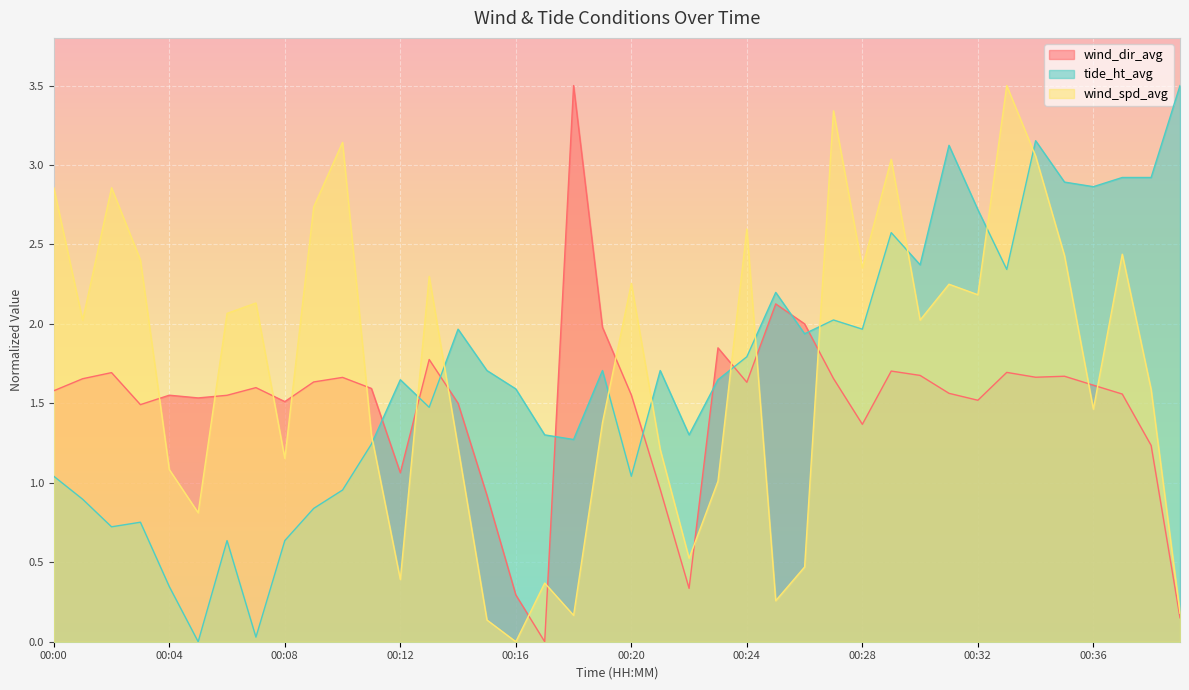

The tide_ht_avg series shows 0.6 at 00:10. True or false?

False